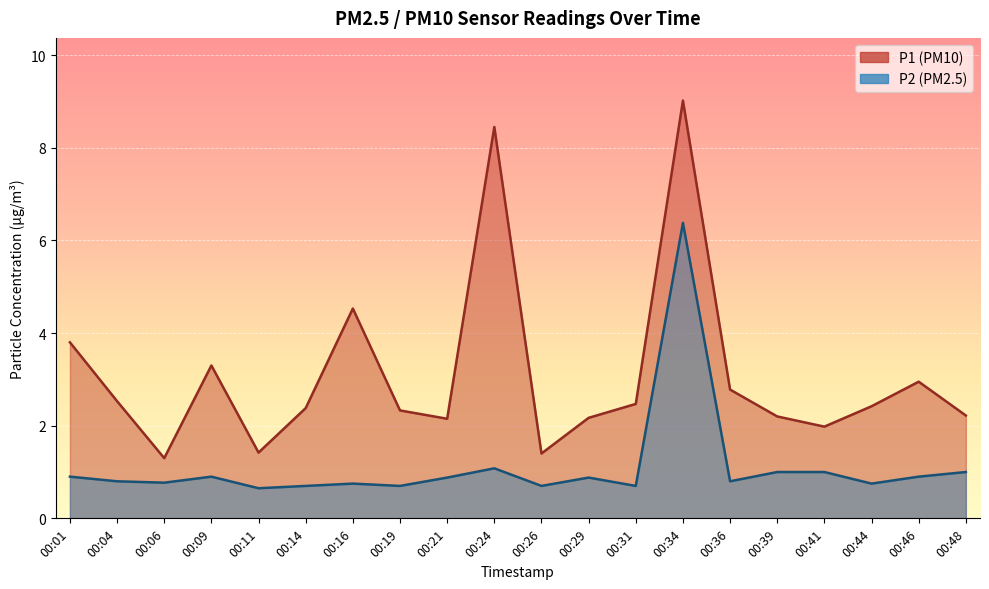

At which label is P1 closest to 5?

00:16